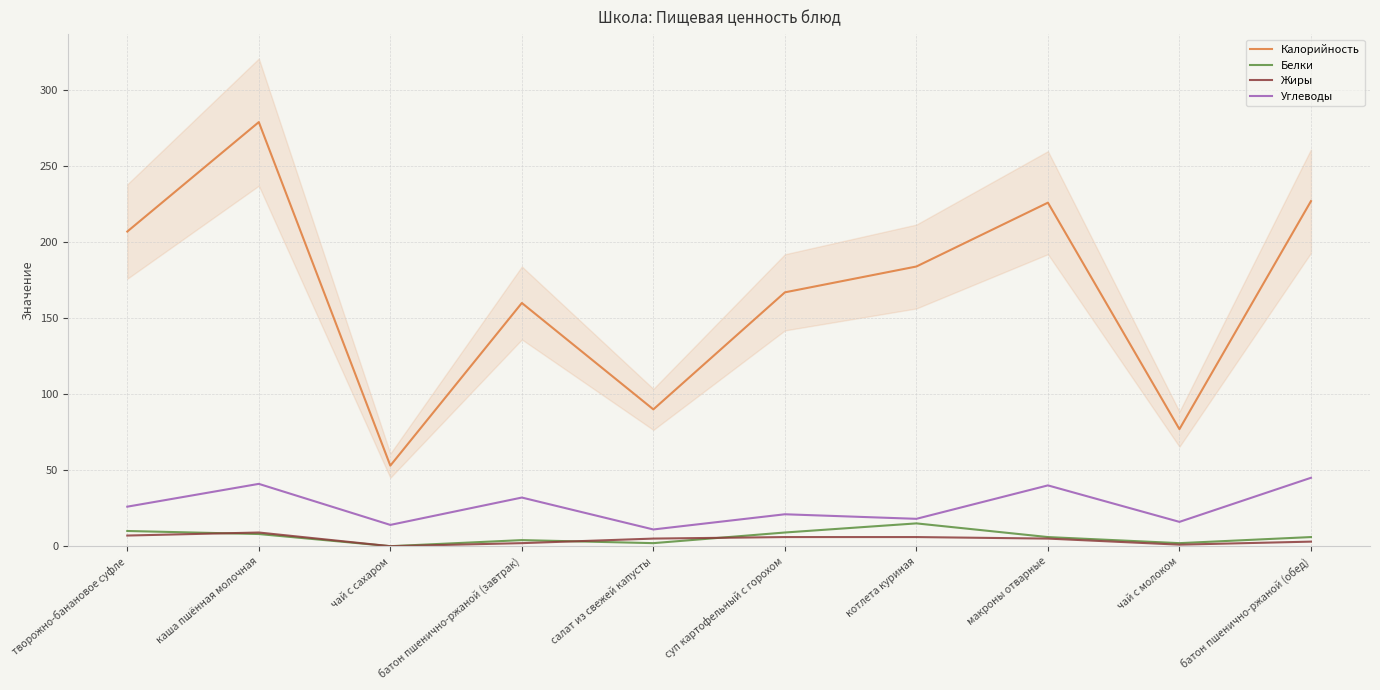

In Жиры, how many points are higher than both neighbors (excluding endpoints)?

1